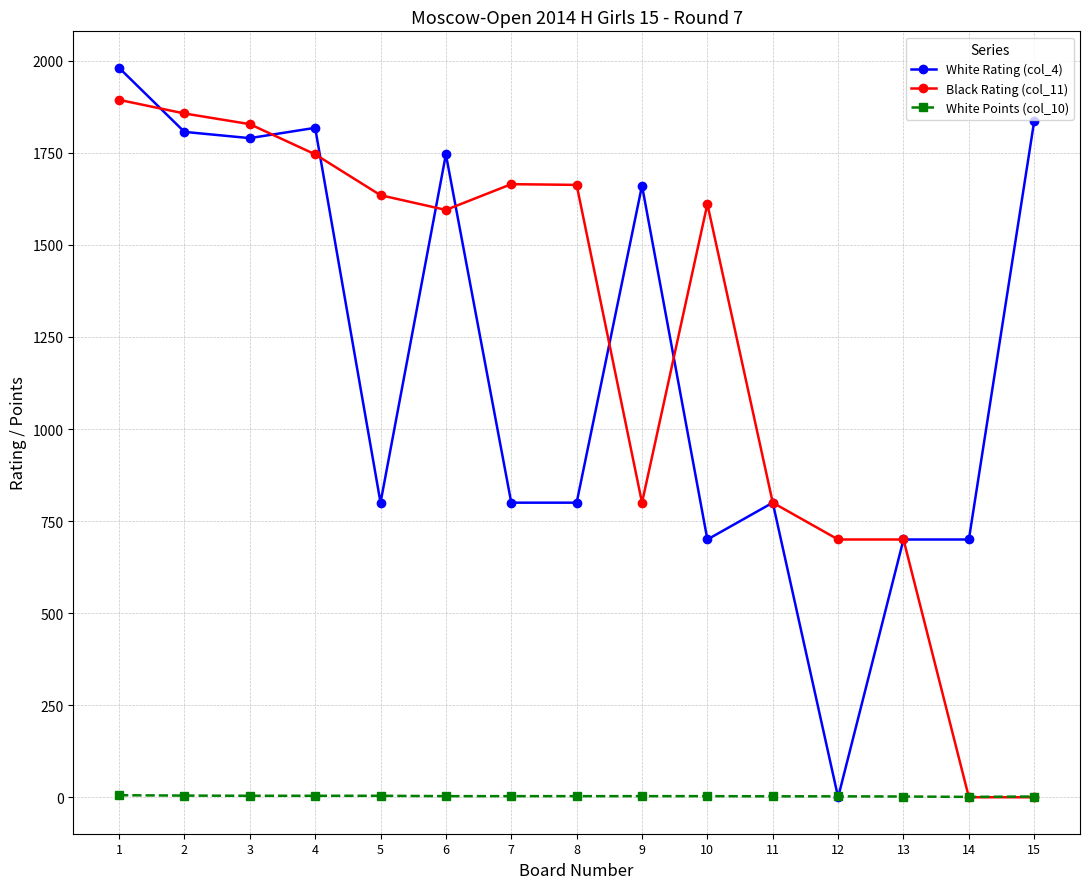

At which category does Black Rating (col_11) reach its first local valley?

6